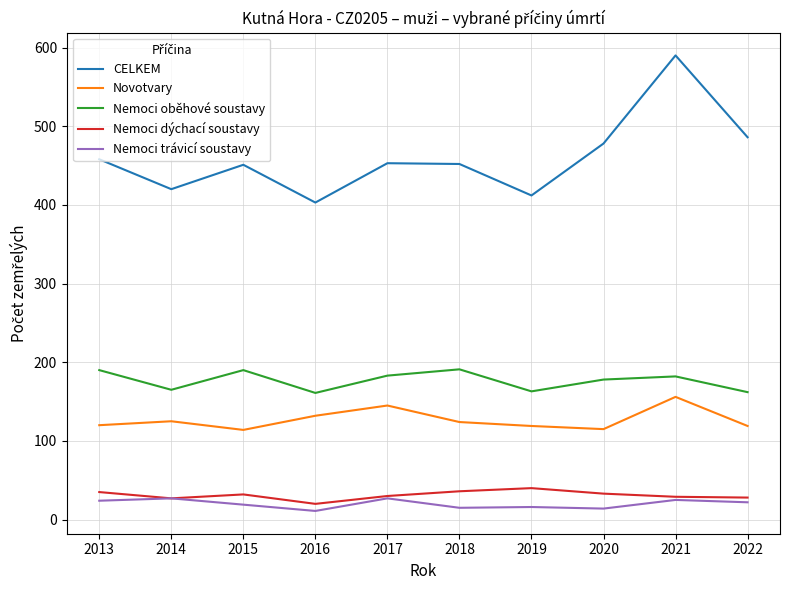

True or false: CELKEM and Nemoci oběhové soustavy intersect in this chart.

False